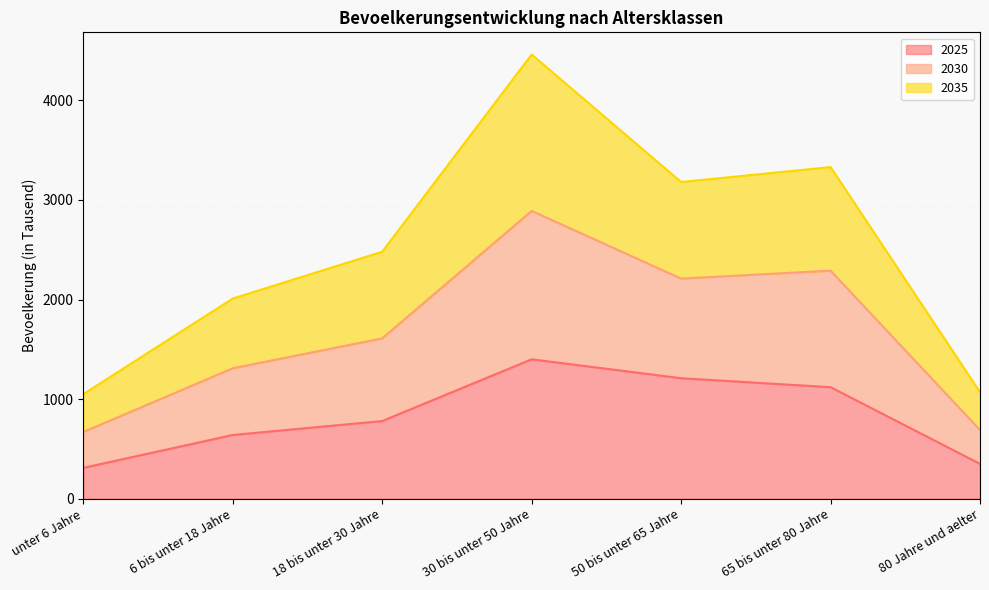

At which category is the sum across all series the highest?

30 bis unter 50 Jahre